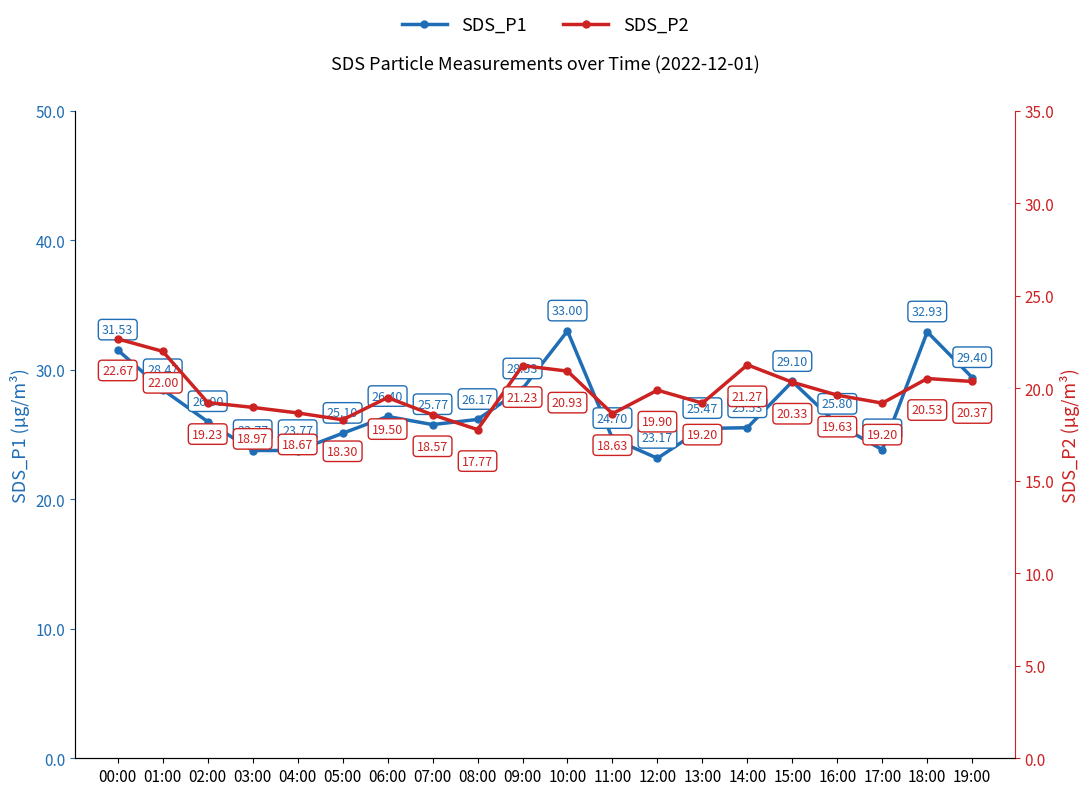

What is the minimum value for SDS_P2?

17.8